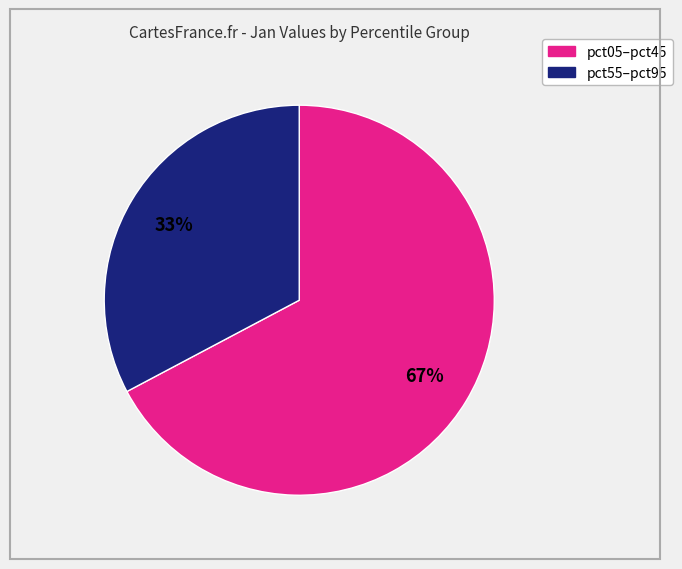

Is there a majority slice in this chart?

Yes